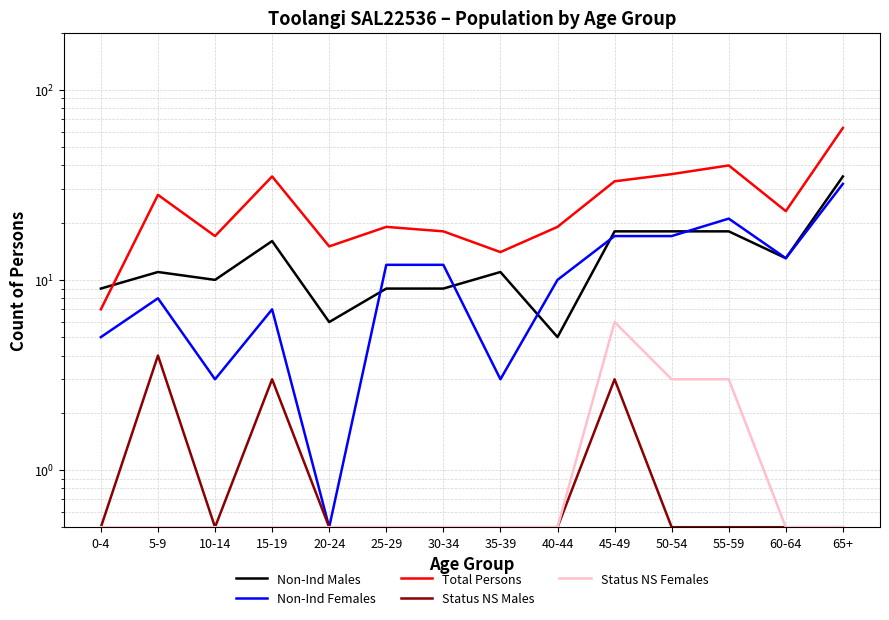

How many values in the Non-Ind Females series exceed 12?

5